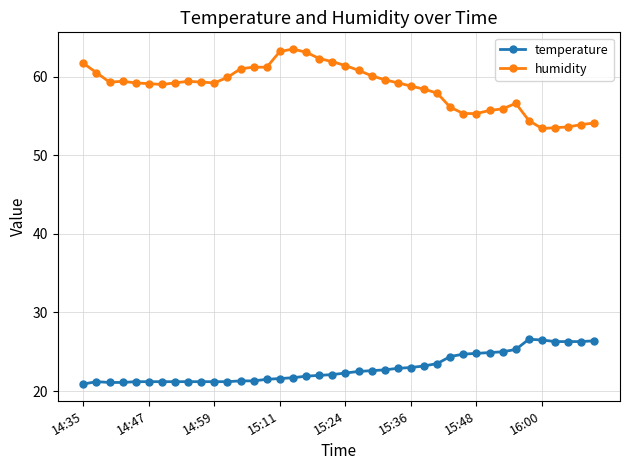

List the series in order of their peak value, lowest first.

temperature, humidity